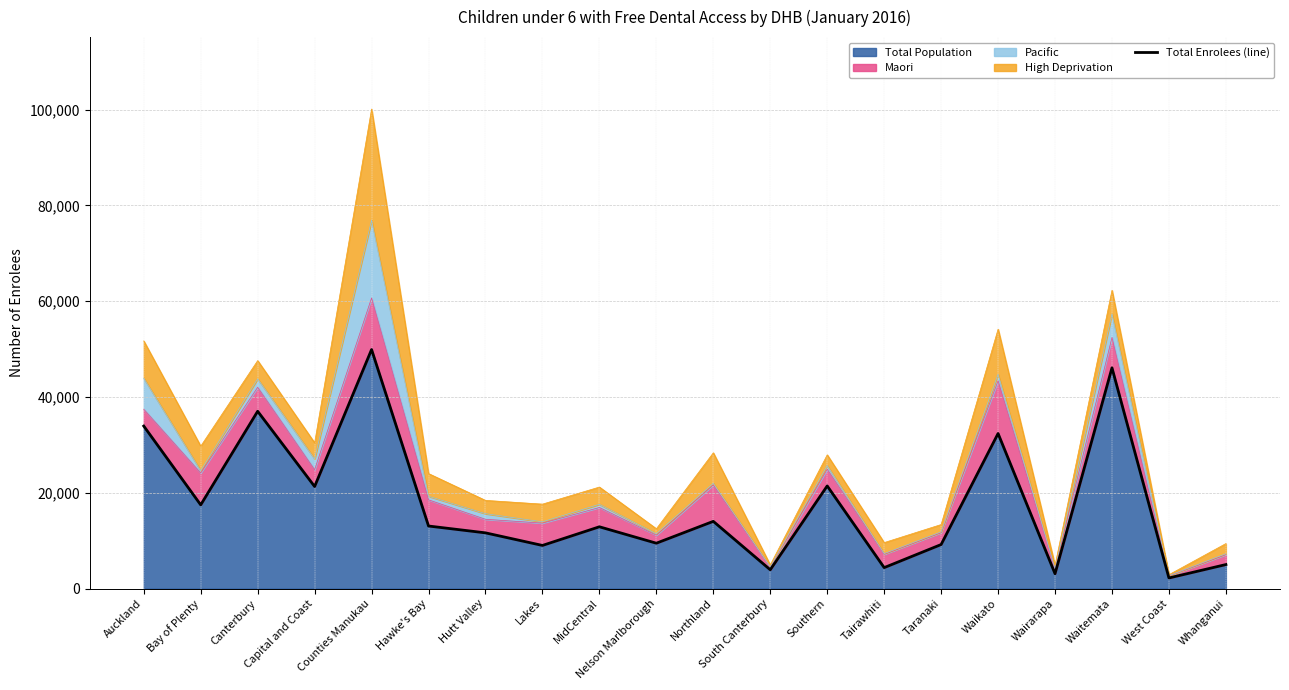

How many categories are shown in the chart?

20